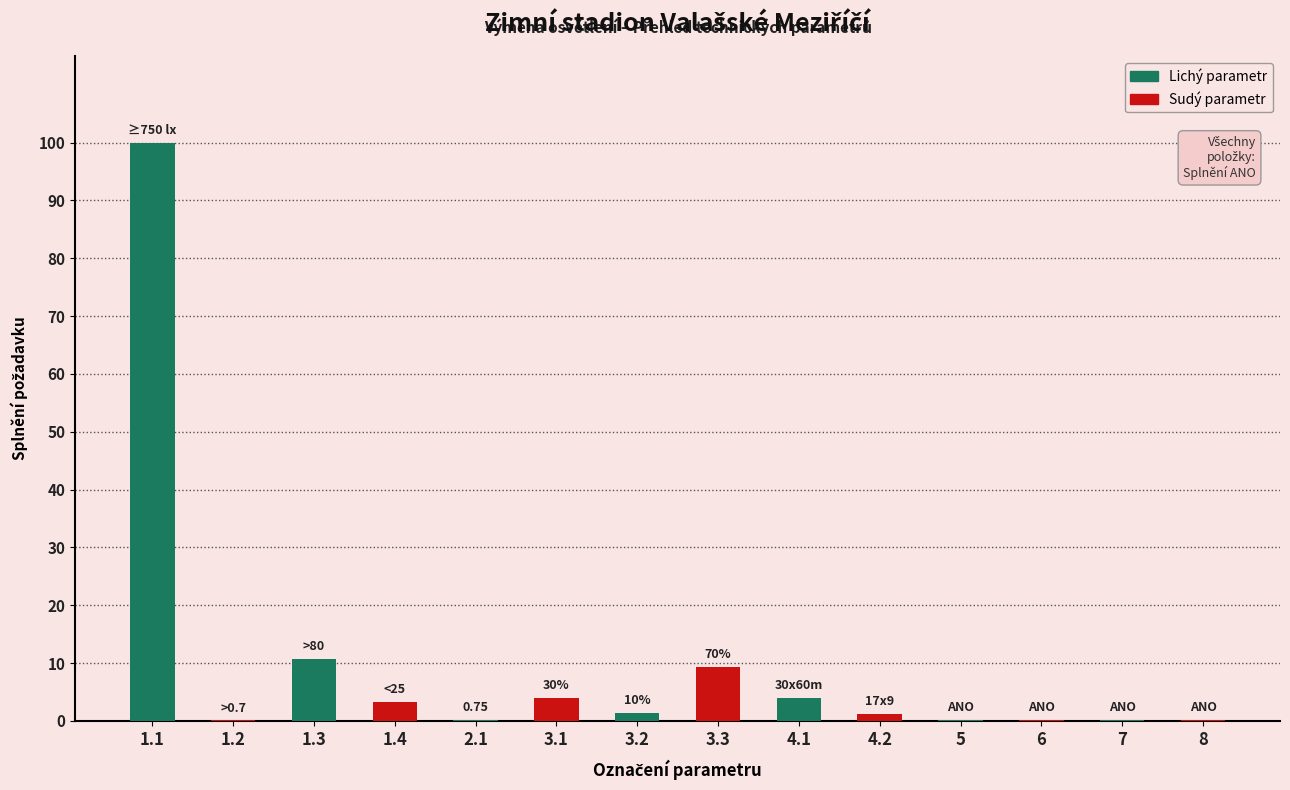

What is the change in value from 3.1 to 3.3?

+5.3